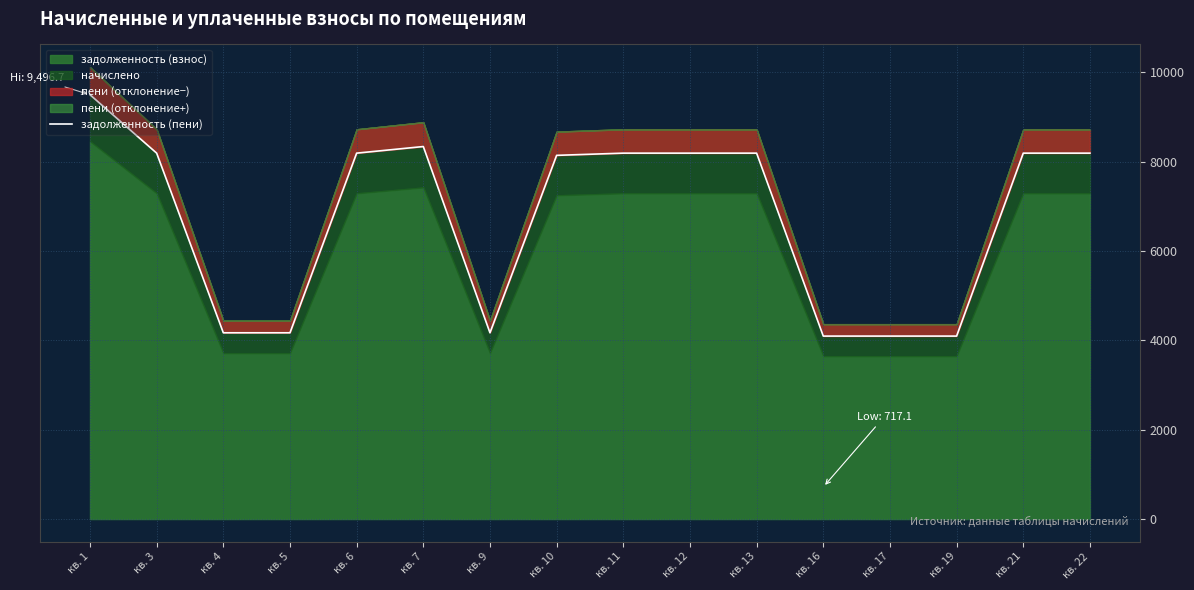

At which category does the data reach its first local valley?

кв. 9